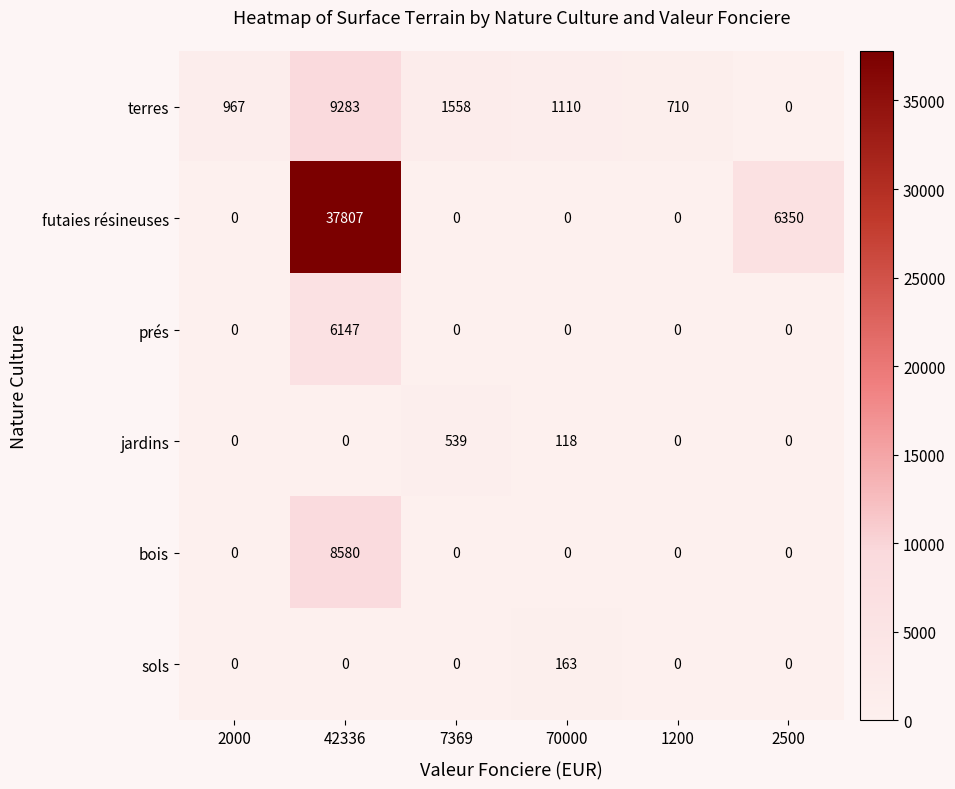

What is the difference between the terres values at 2500 and 42336?

9283